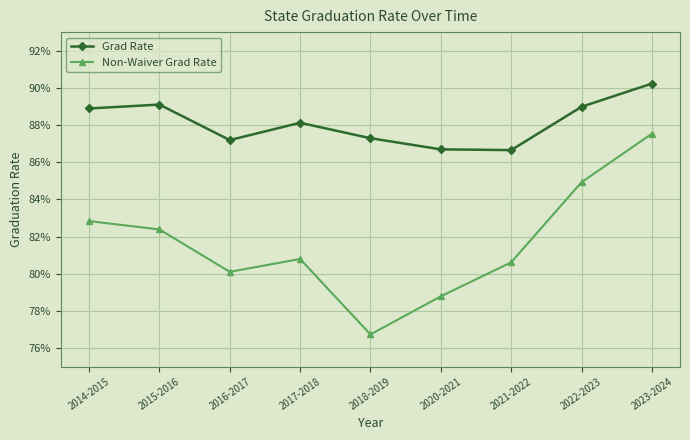

What is the minimum value for Non-Waiver Grad Rate?

0.8